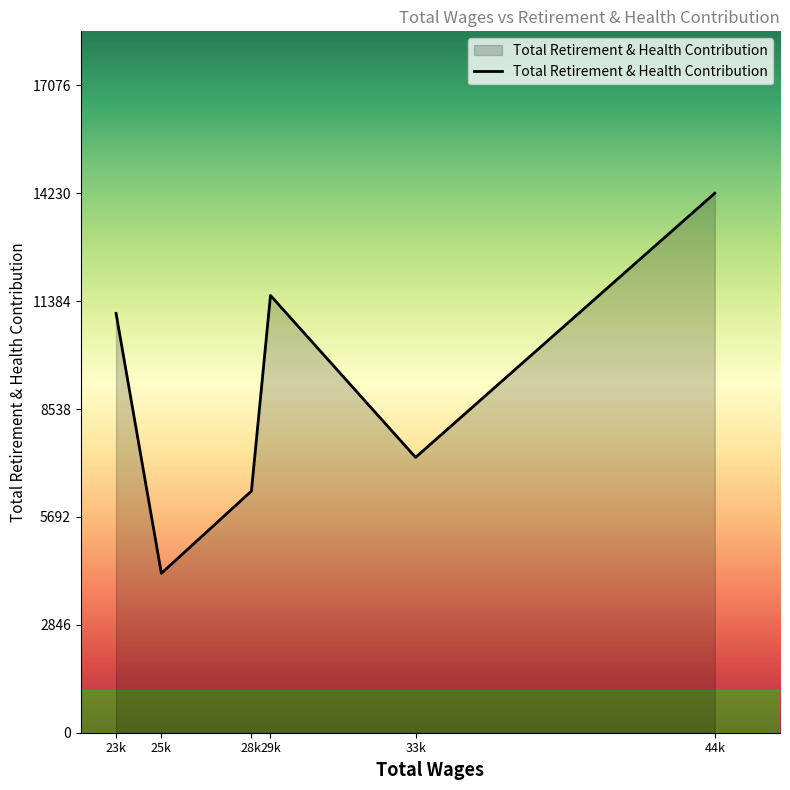

Rank the categories by value from highest to lowest.

44k, 29k, 23k, 33k, 28k, 25k